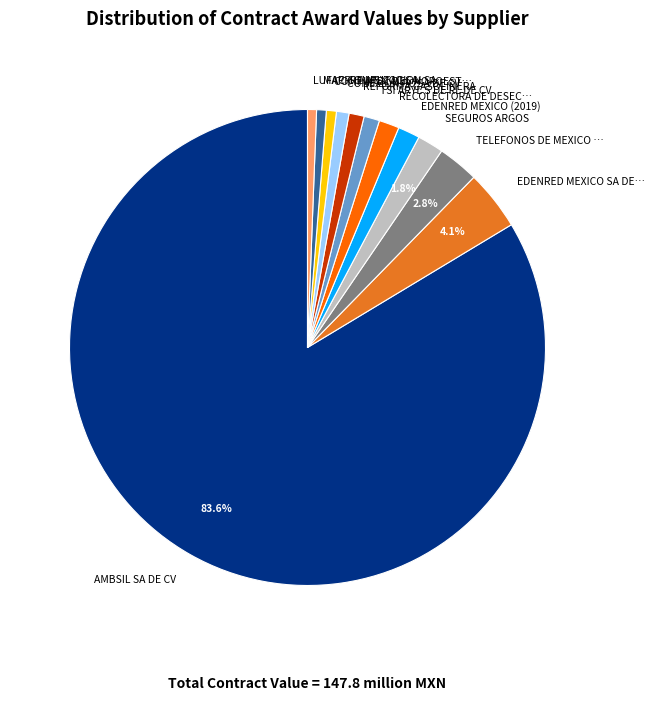

Is there a majority slice in this chart?

Yes